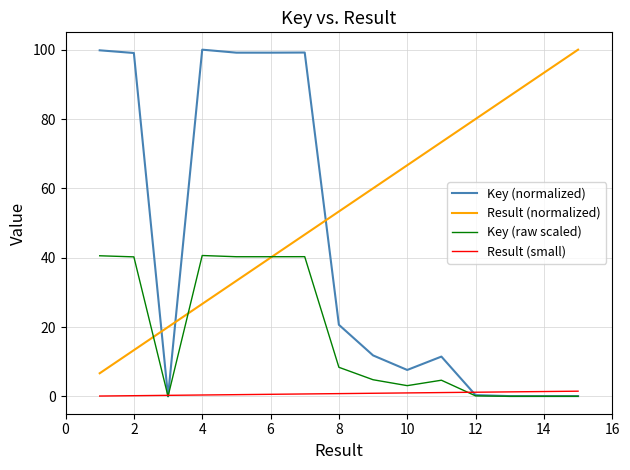

In Key (raw scaled), how many points are lower than both neighbors (excluding endpoints)?

4